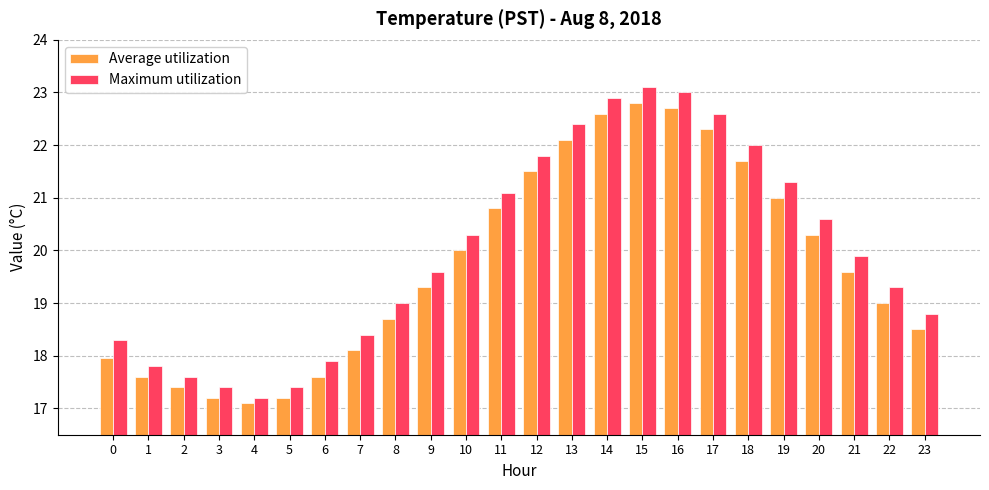

Which series has the largest total across all categories?

Maximum utilization